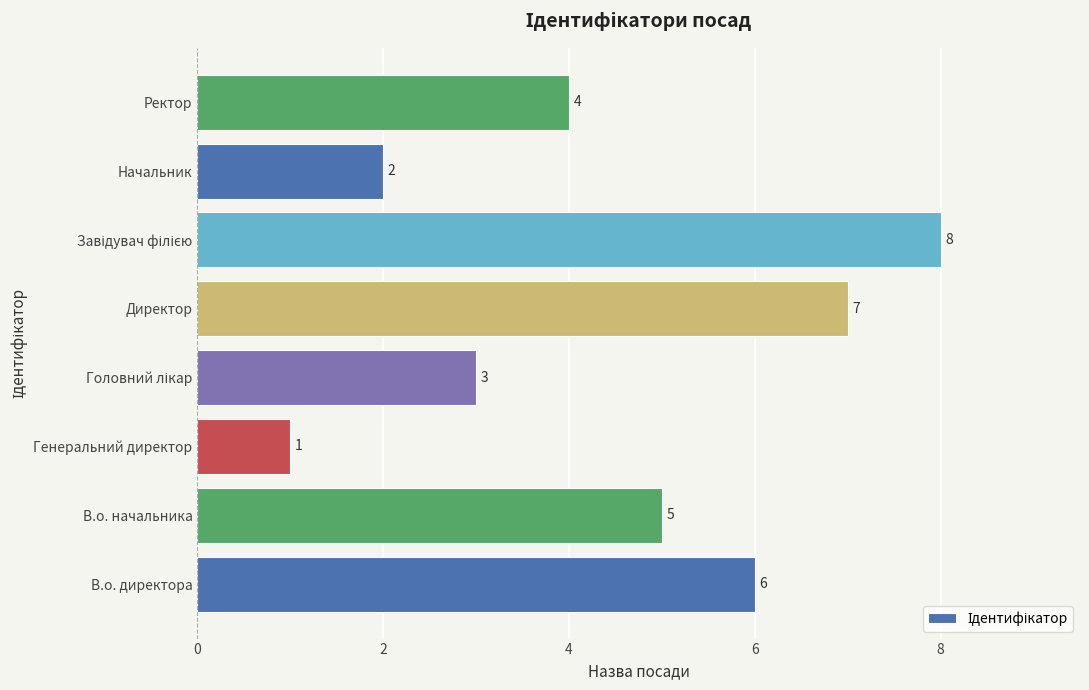

The value at Генеральний директор is 1. True or false?

True